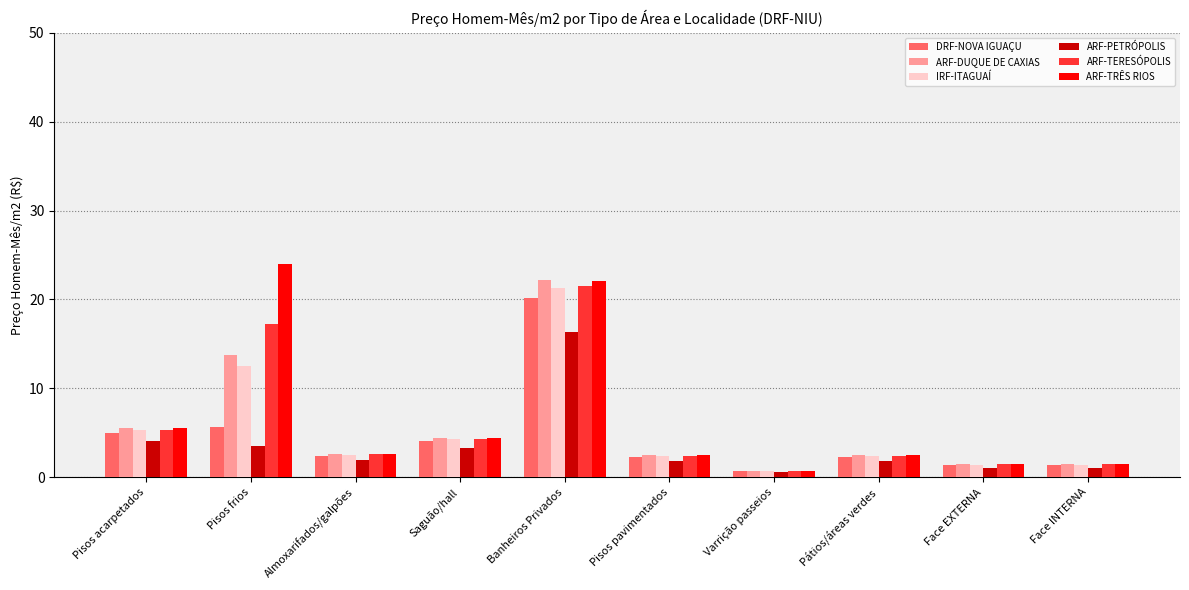

The value of ARF-TRÊS RIOS at Banheiros Privados is 22.0. True or false?

True